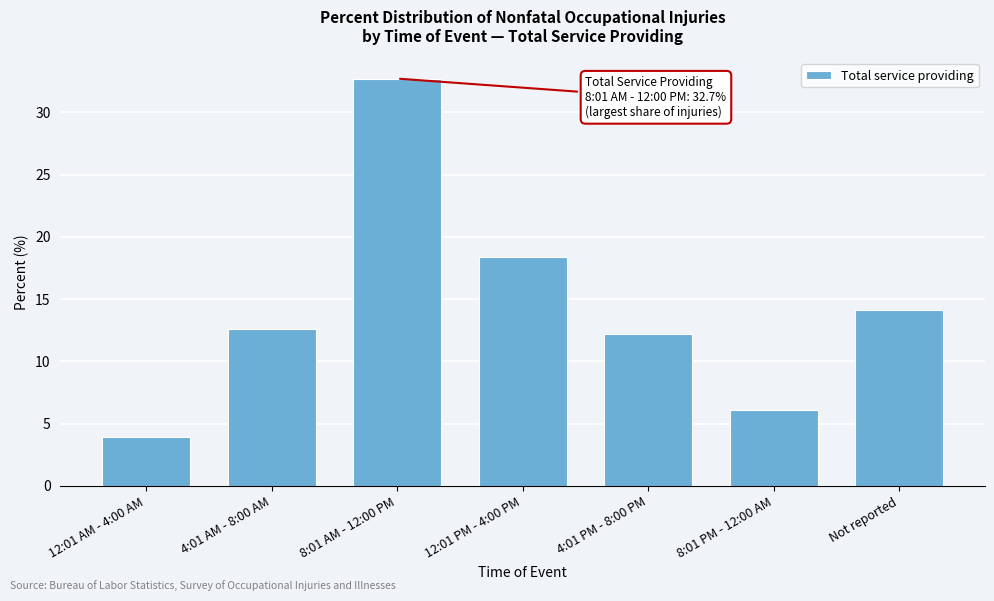

Reading right to left, what are all the values shown in this chart?

Not reported=14.1	8:01 PM - 12:00 AM=6.1	4:01 PM - 8:00 PM=12.2	12:01 PM - 4:00 PM=18.4	8:01 AM - 12:00 PM=32.7	4:01 AM - 8:00 AM=12.6	12:01 AM - 4:00 AM=3.9